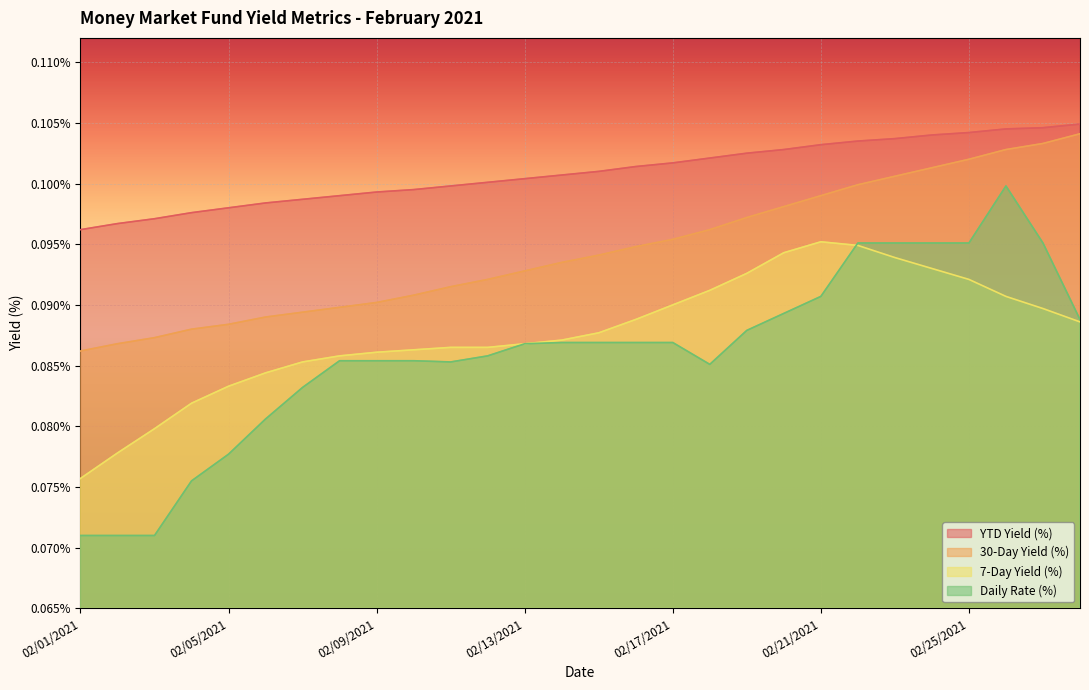

True or false: YTD Yield (%) and 30-Day Yield (%) cross at least once.

False